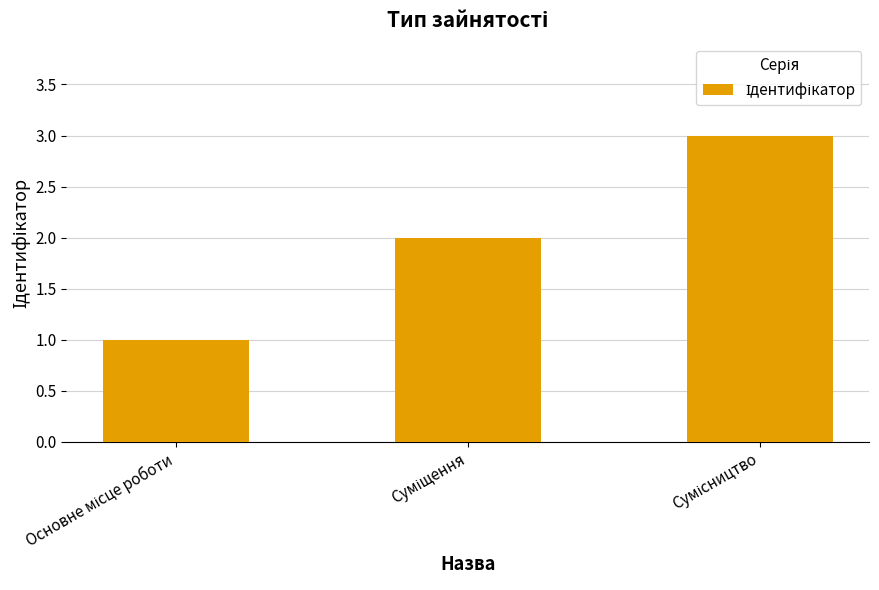

What is the maximum value shown in the chart?

3